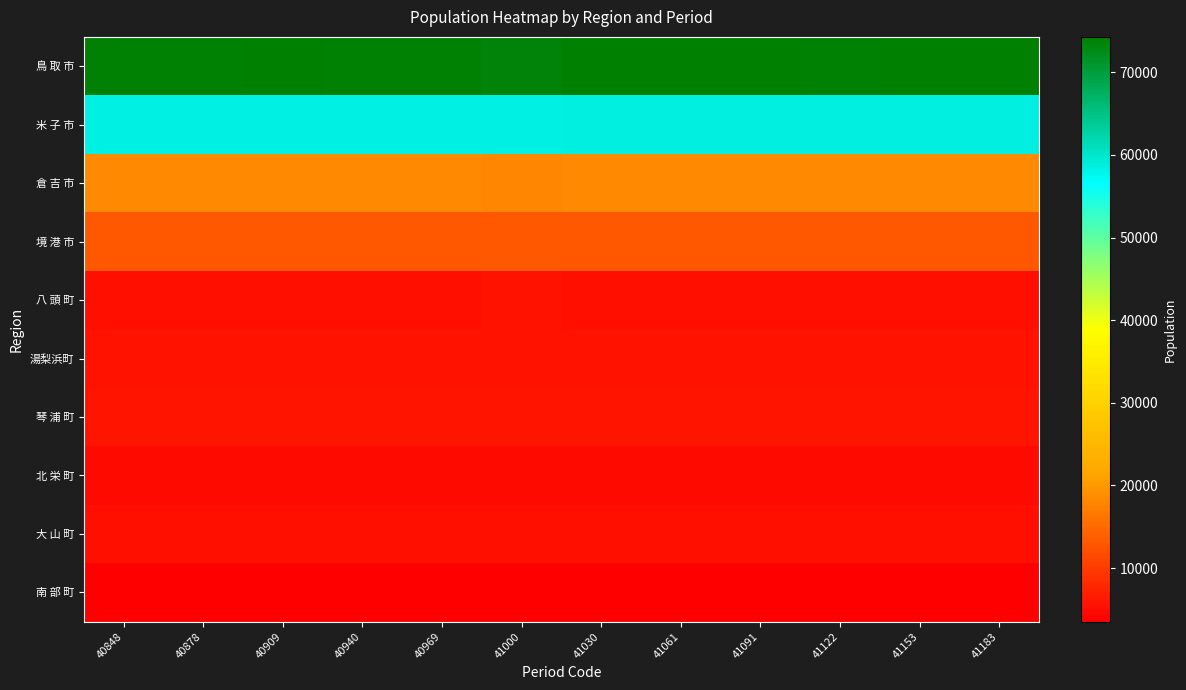

Which label corresponds to the smallest value in the chart?

40848